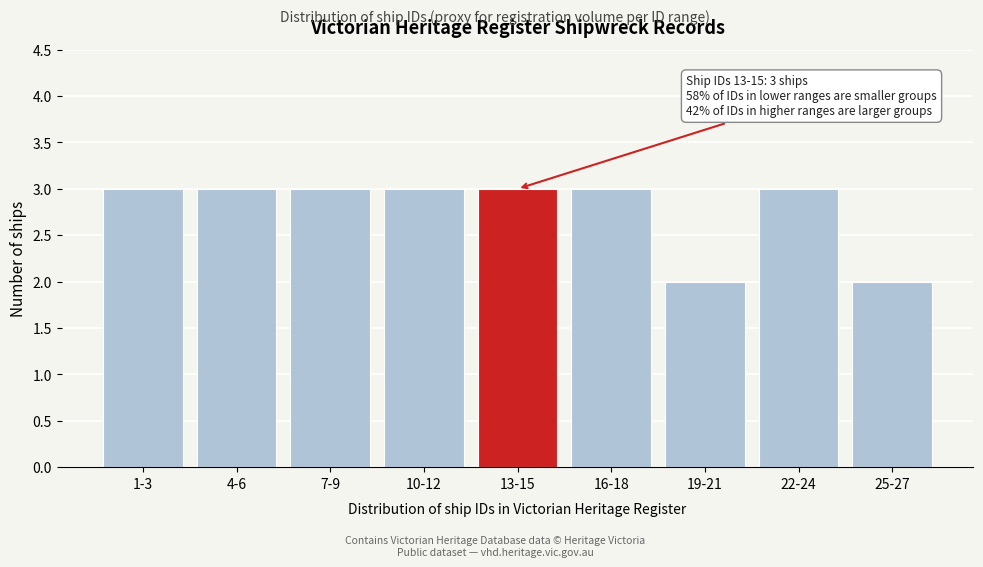

Reading left to right, extract all data points from this chart.

1-3=3	4-6=3	7-9=3	10-12=3	13-15=3	16-18=3	19-21=2	22-24=3	25-27=2